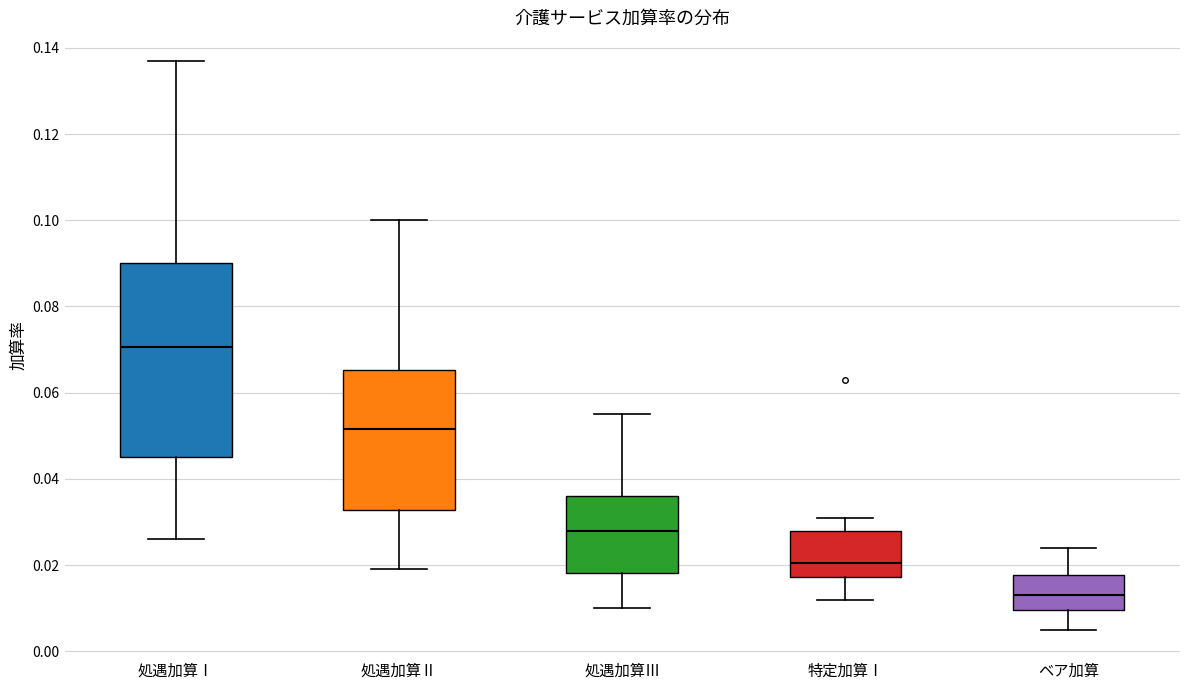

Comparing the boxes themselves (not the whiskers), which one is the tallest?

処遇加算Ⅰ